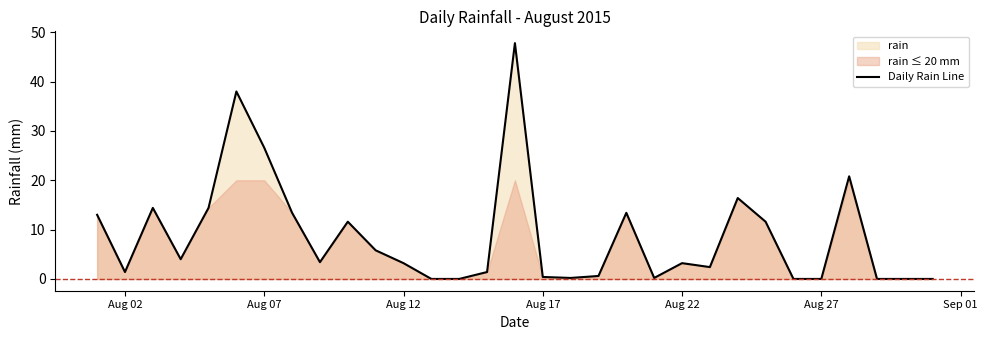

What is the value of the 10th point from the left?

11.6